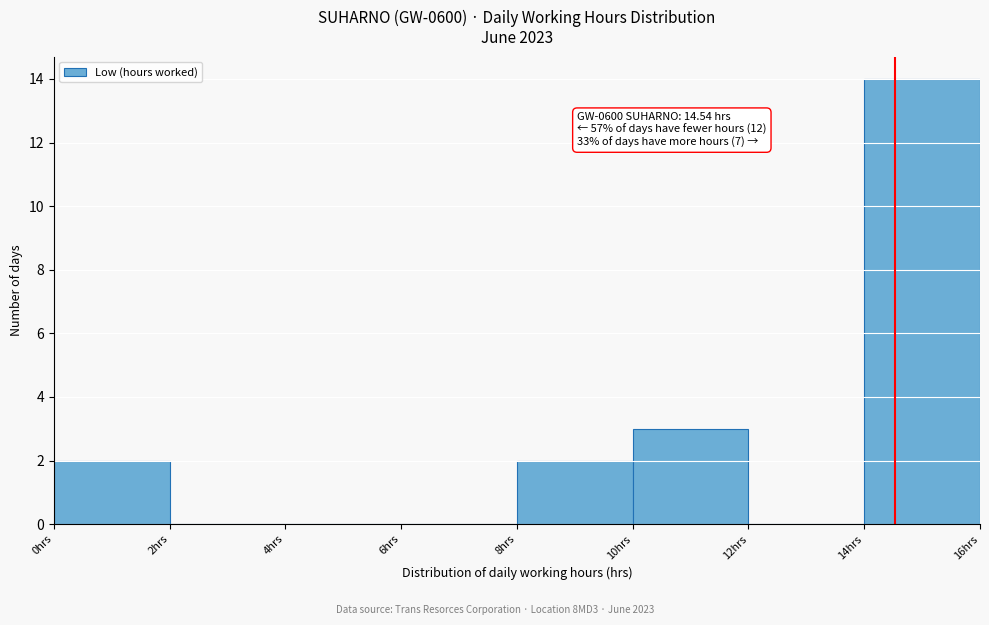

Over which range of the x-axis is the bar tallest?

14 to 16